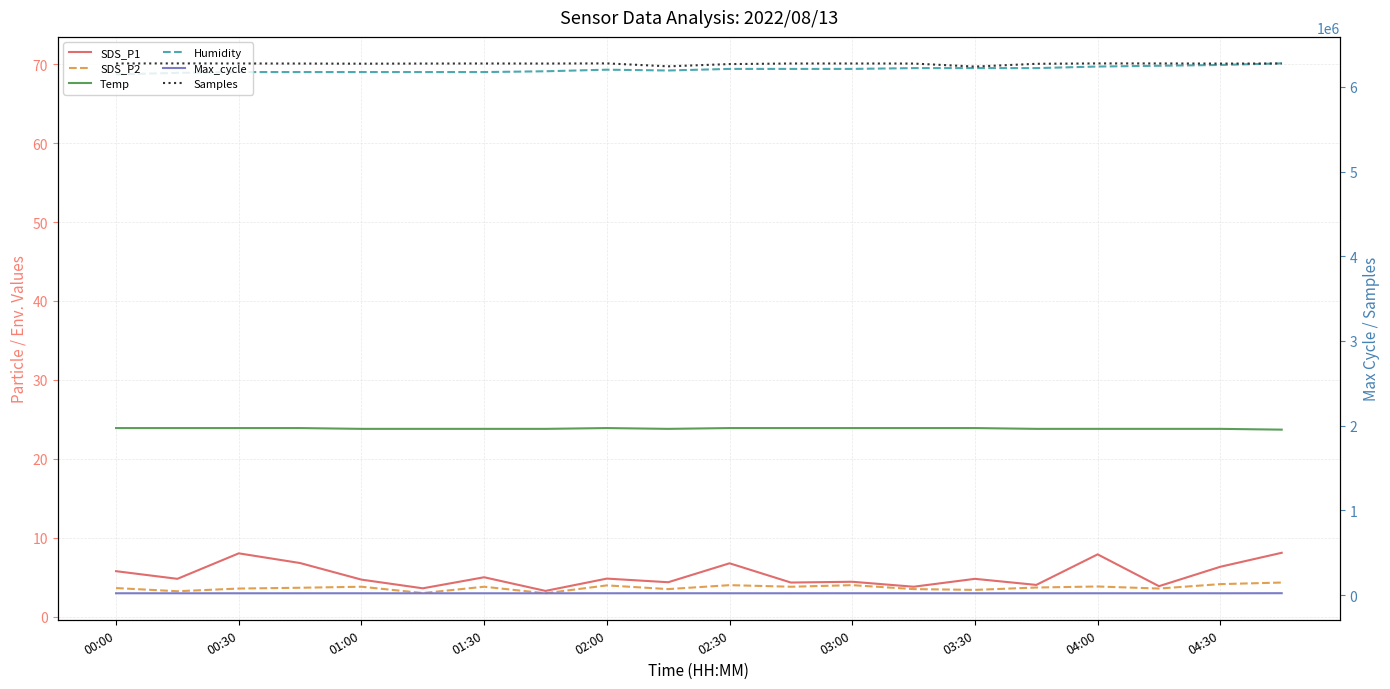

What is the difference between the maximum and second lowest values in the Samples series?

34891.0